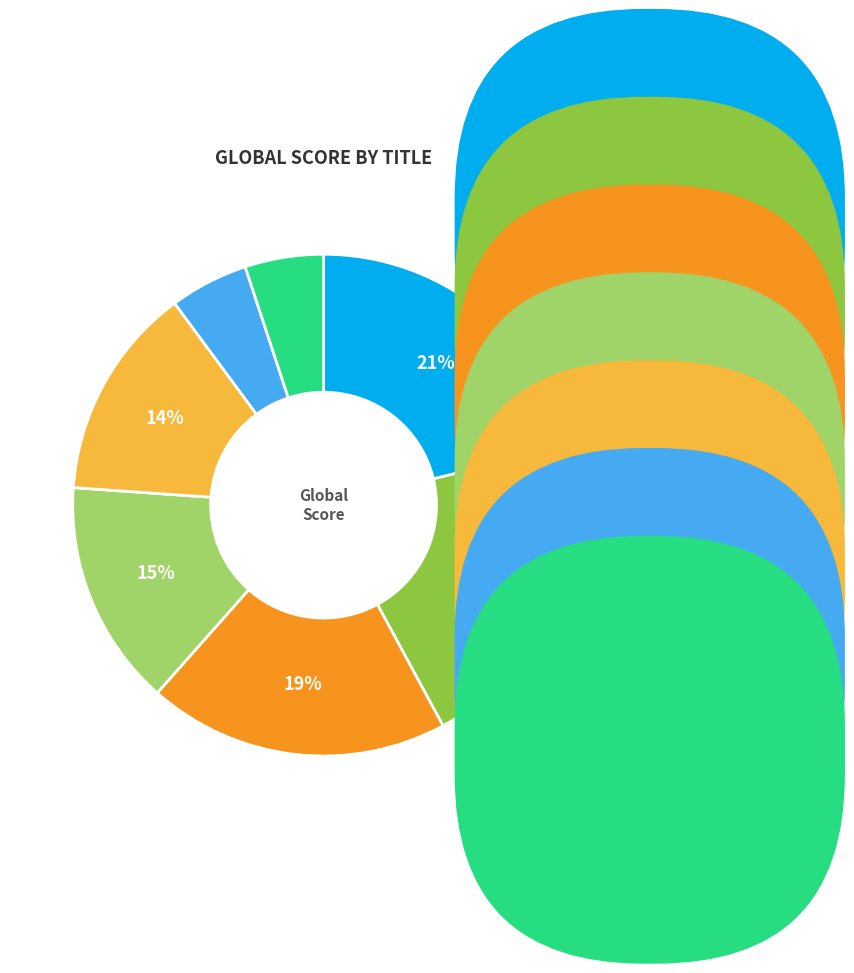

Is there any slice that represents more than half of the pie?

No